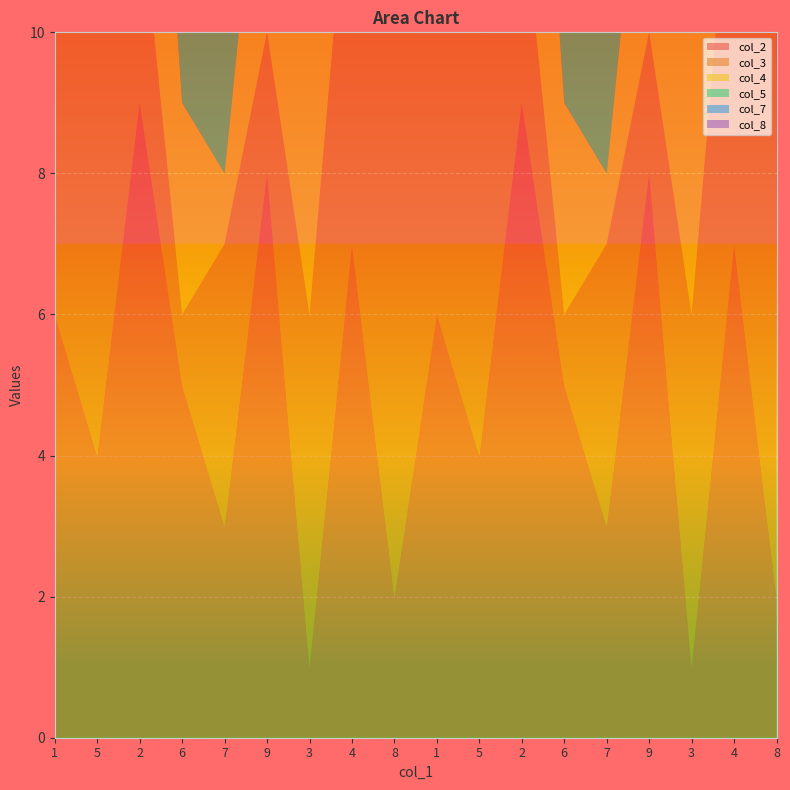

Reading left to right, transcribe all the data shown in this chart.

col_2: 6	4	9	5	3	8	1	7	2	6	4	9	5	3	8	1	7	2
col_3: 7	8	3	1	4	2	5	6	9	7	8	3	1	4	2	5	6	9
col_4: 4	7	6	3	1	4	8	5	2	4	7	6	3	1	4	8	5	2
col_5: 9	5	8	2	9	7	6	2	3	9	5	8	2	9	7	6	2	3
col_7: 3	6	4	7	8	1	5	9	2	3	6	4	7	8	1	5	9	2
col_8: 5	9	7	8	6	3	4	2	1	5	9	7	8	6	3	4	2	1